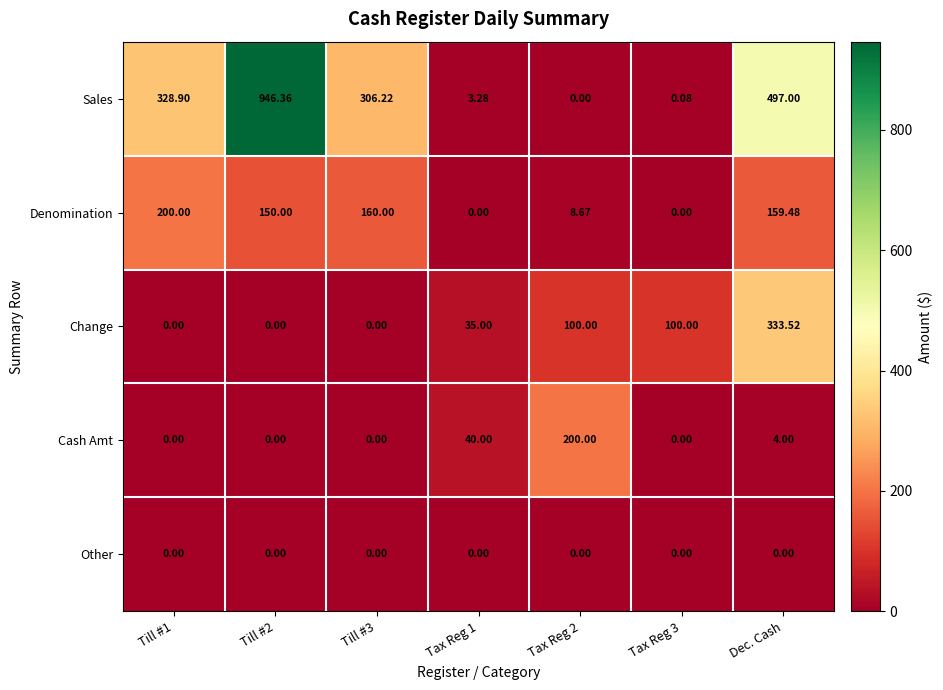

Between Till #2 and Tax Reg 3, which series saw the biggest shift?

Sales